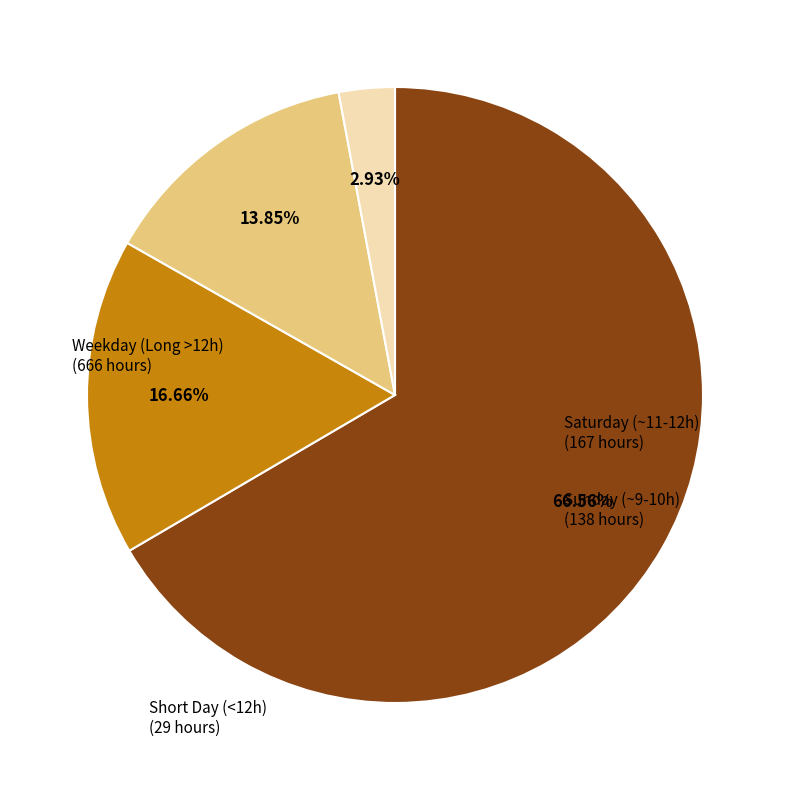

How many segments does this pie chart have?

4